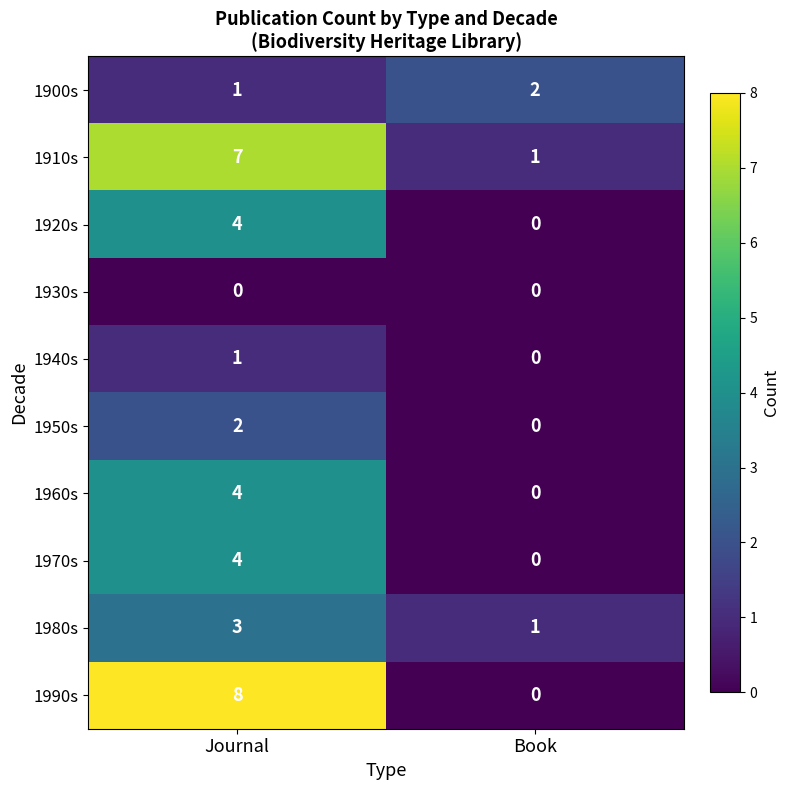

At which category is the sum across all series the highest?

Journal